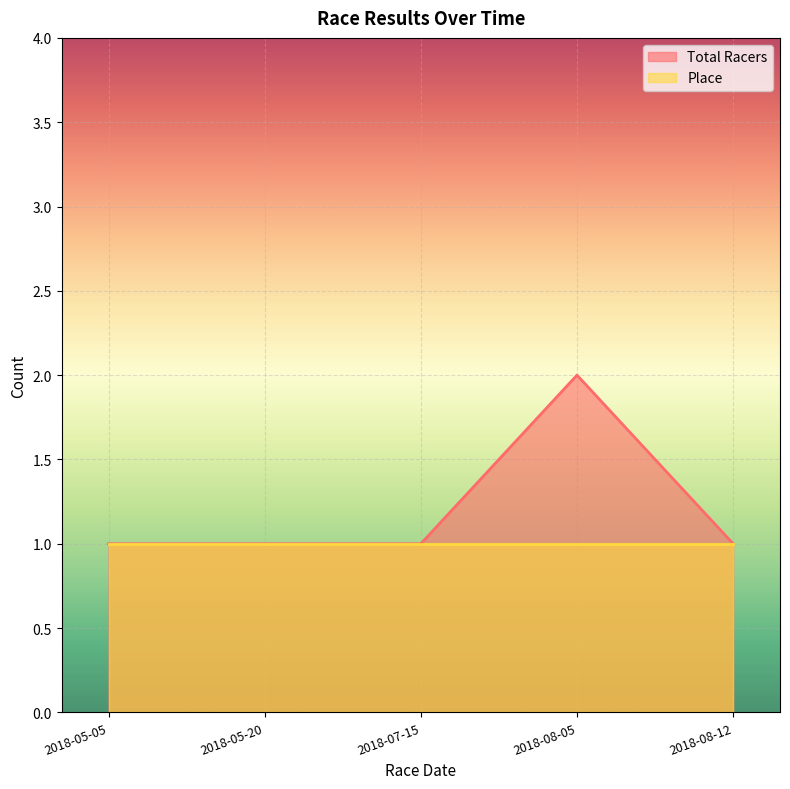

Rank the categories by value from lowest to highest.

2018-05-05, 2018-05-20, 2018-07-15, 2018-08-12, 2018-08-05